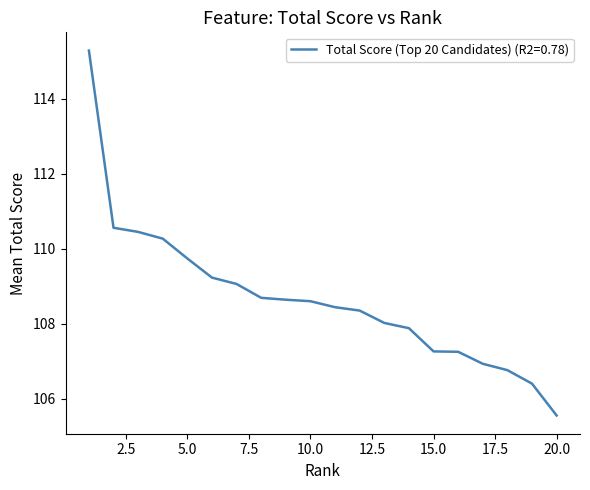

What is the difference between the maximum and minimum values?

9.7